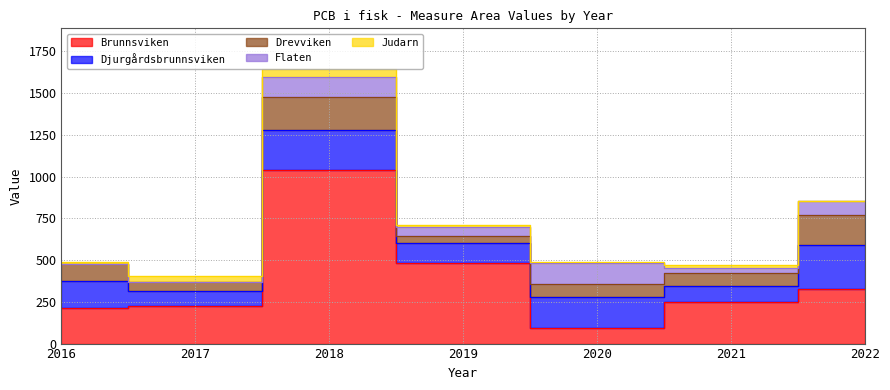

At which label is Judarn closest to 22?

2021